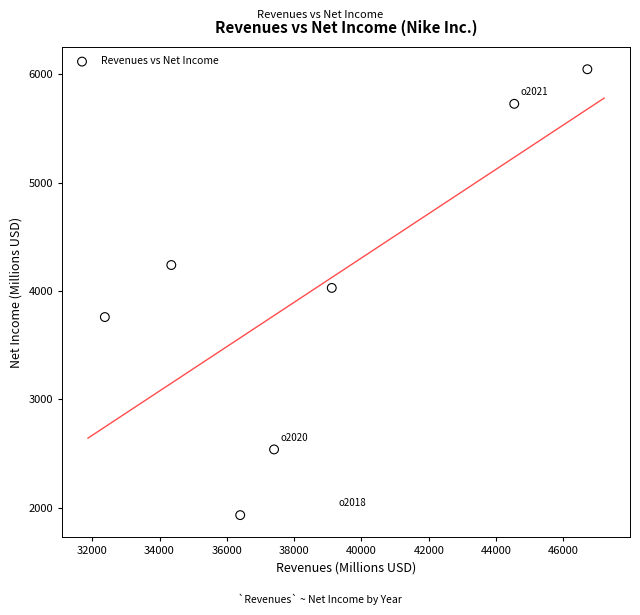

What is the range of X values (max minus min)?

14334